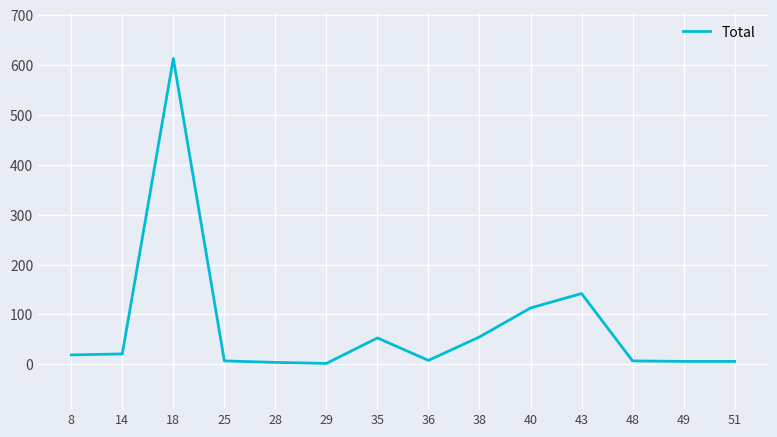

True or false: the data shows 7 at 48.

True